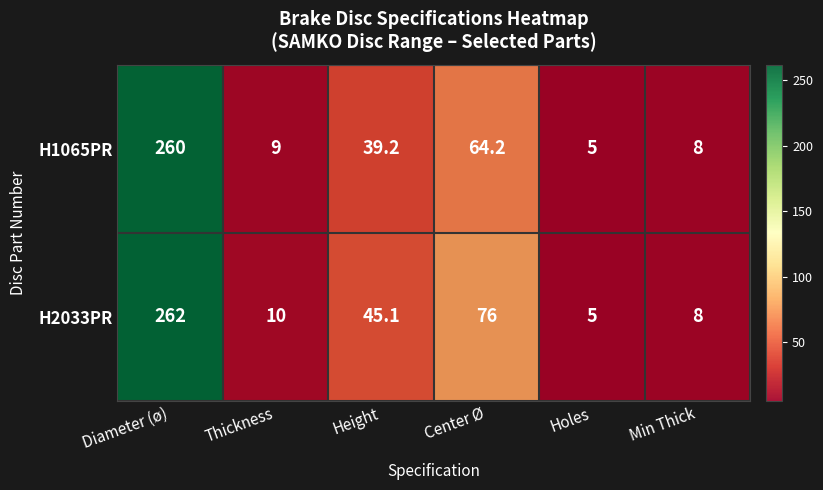

How many data points in H2033PR are less than 45?

3